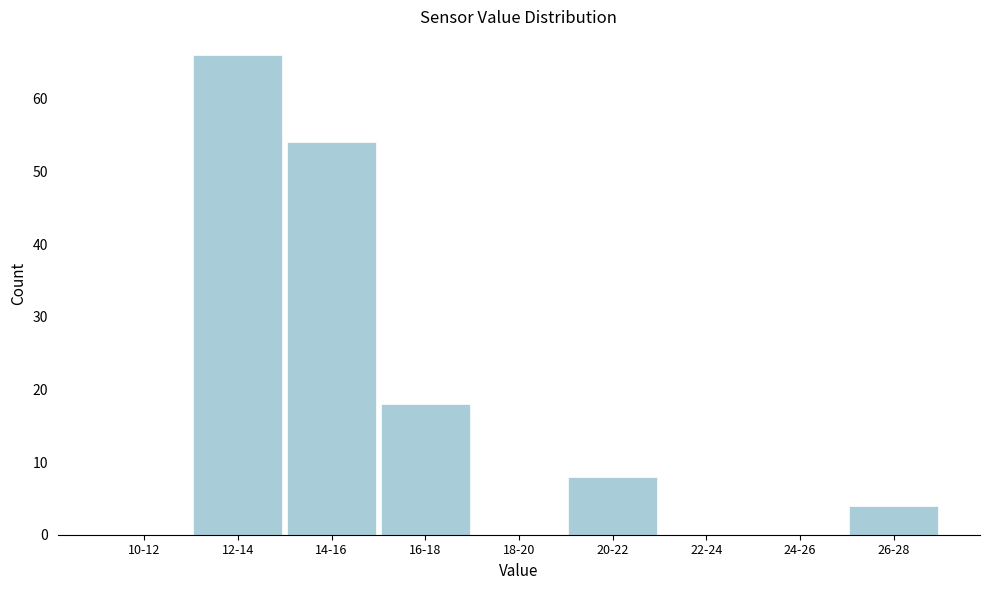

Reading left to right, what are all the values shown in this chart?

10-12=0	12-14=66	14-16=54	16-18=18	18-20=0	20-22=8	22-24=0	24-26=0	26-28=4